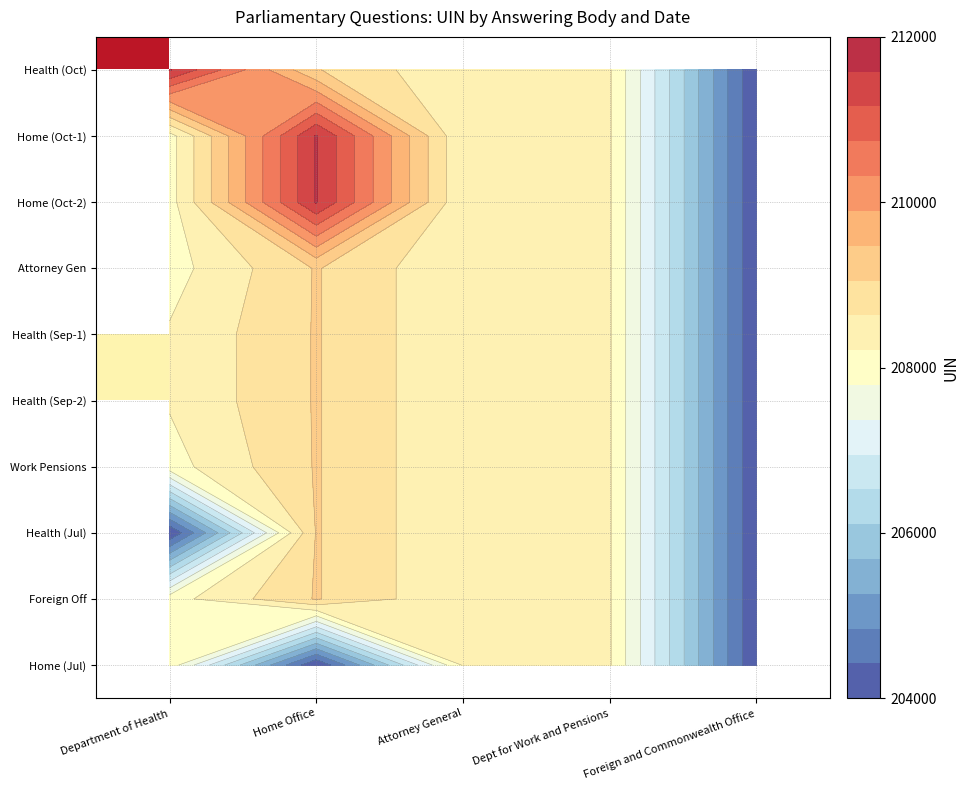

True or false: Work Pensions has a value of 208252.0 at Dept for Work and Pensions.

True